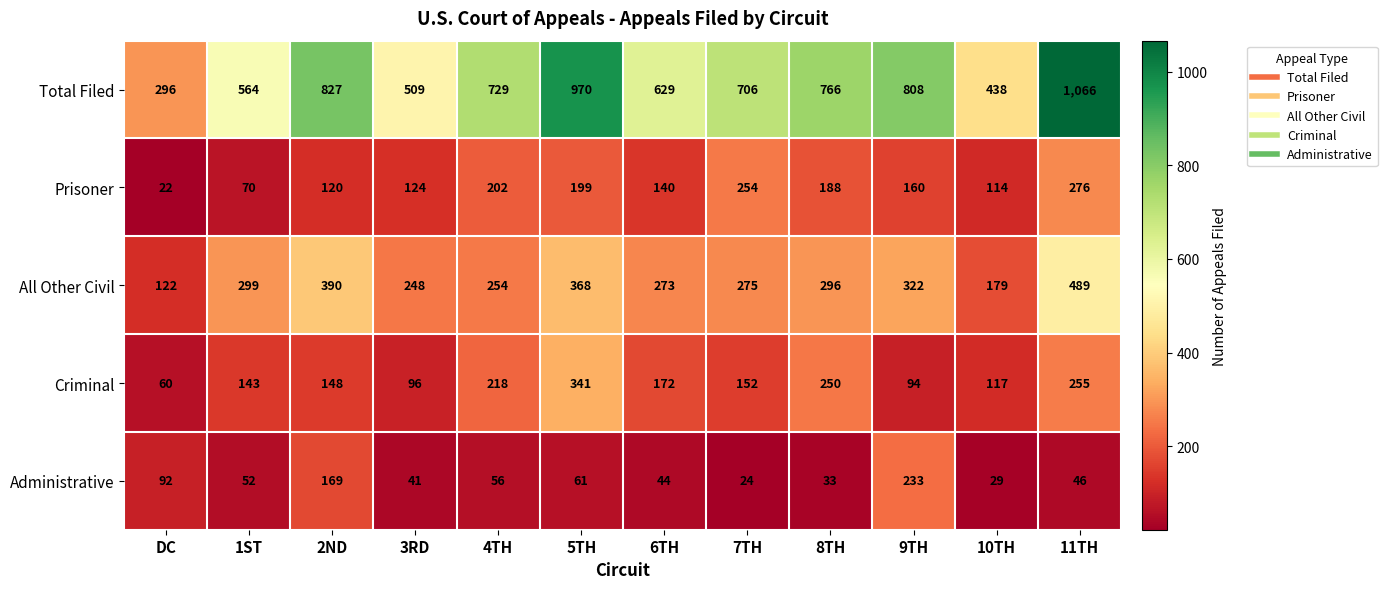

Which category has the highest value in the Total Filed series?

11TH